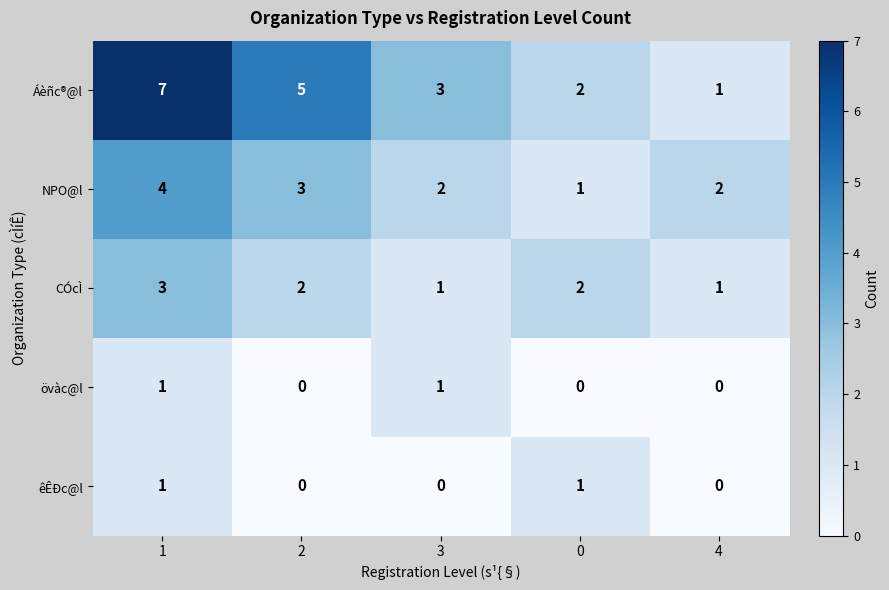

What is the sum of the CÓcÌ values at 1 and 2?

5